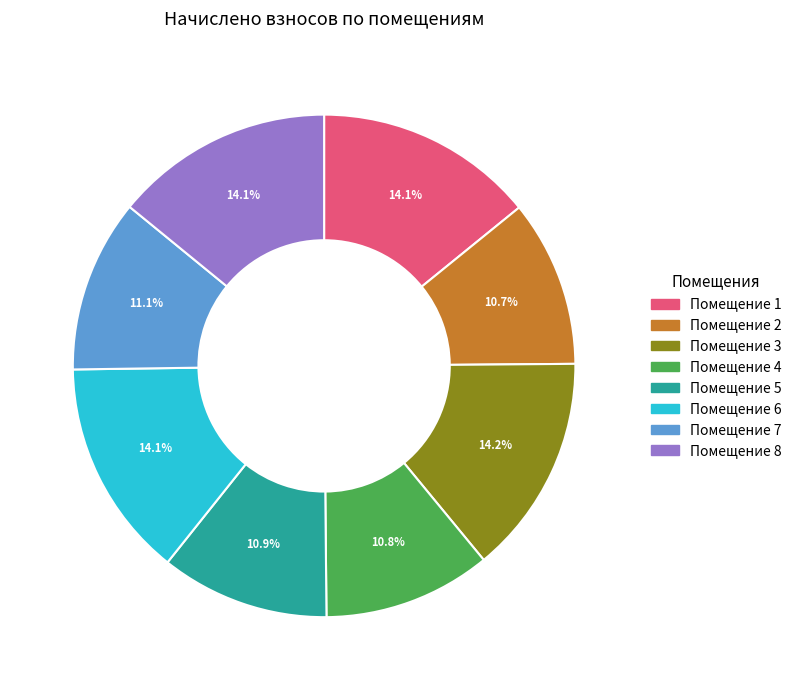

Does any single category account for the majority?

No